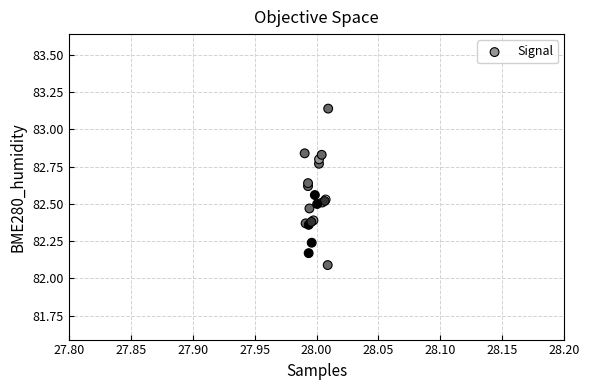

What Y value in the scatter plot is closest to 82?

82.1